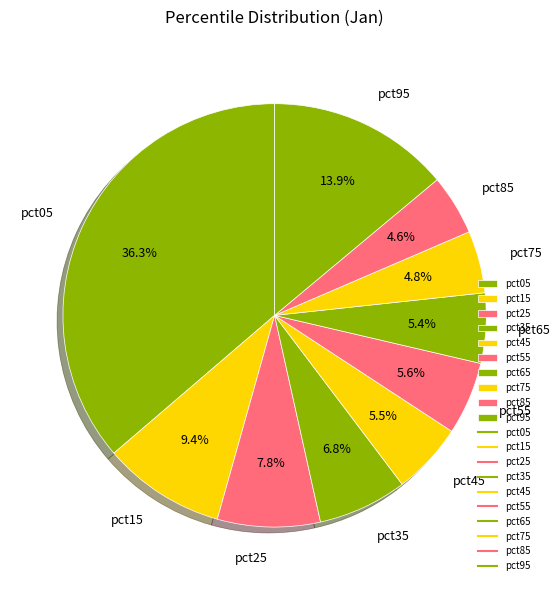

Which category has the biggest portion of the pie?

pct05